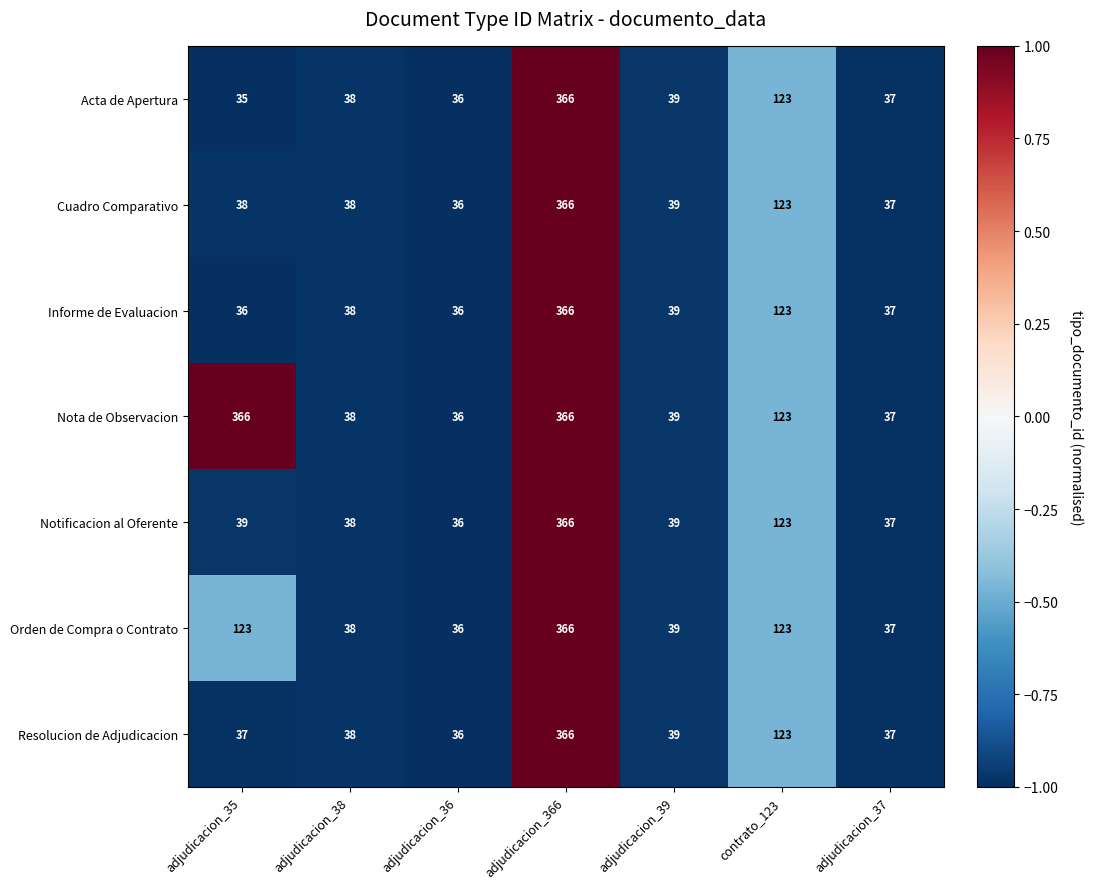

Which series has the largest total across all categories?

Nota de Observacion